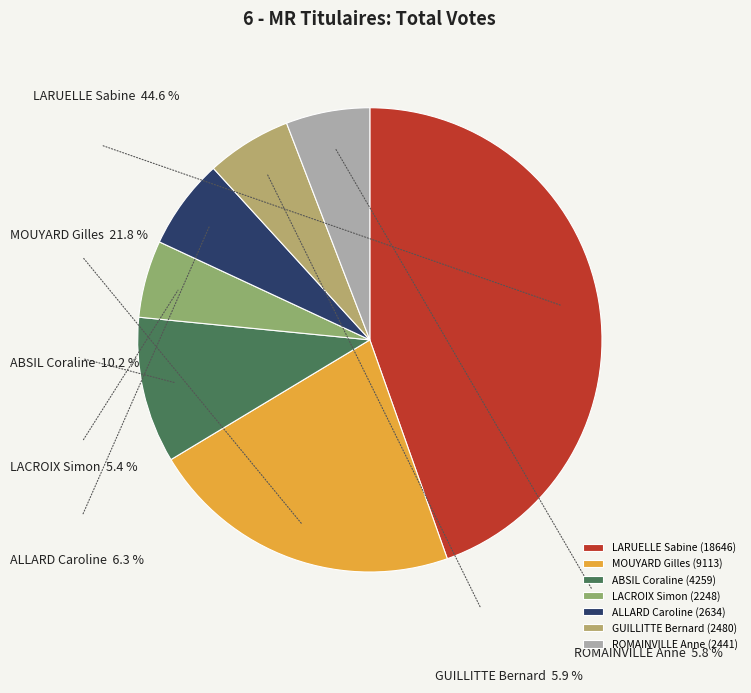

Is it true that LACROIX Simon is 1% of the pie?

False